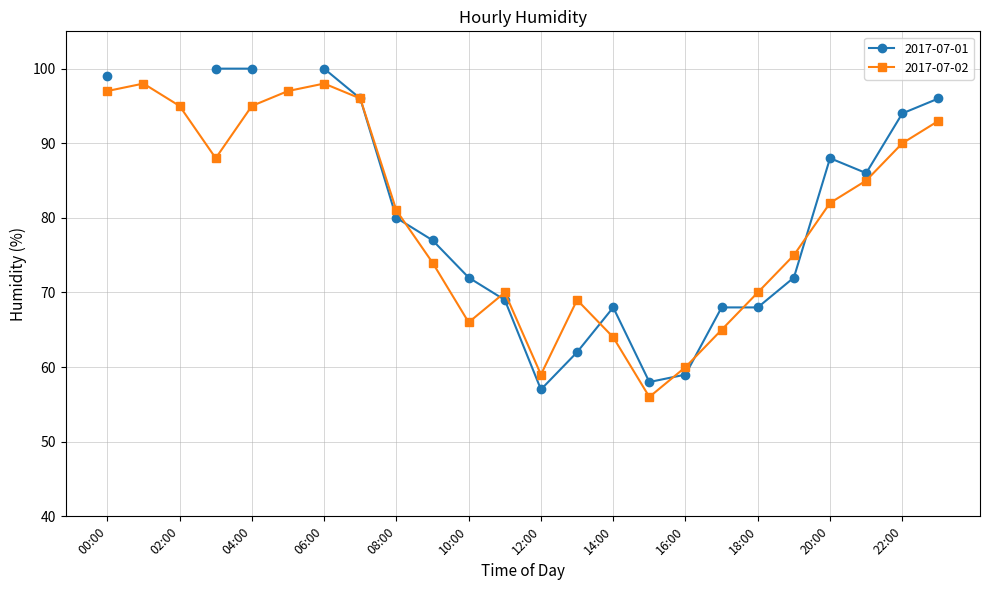

What is the difference between the second highest and second lowest values?

39